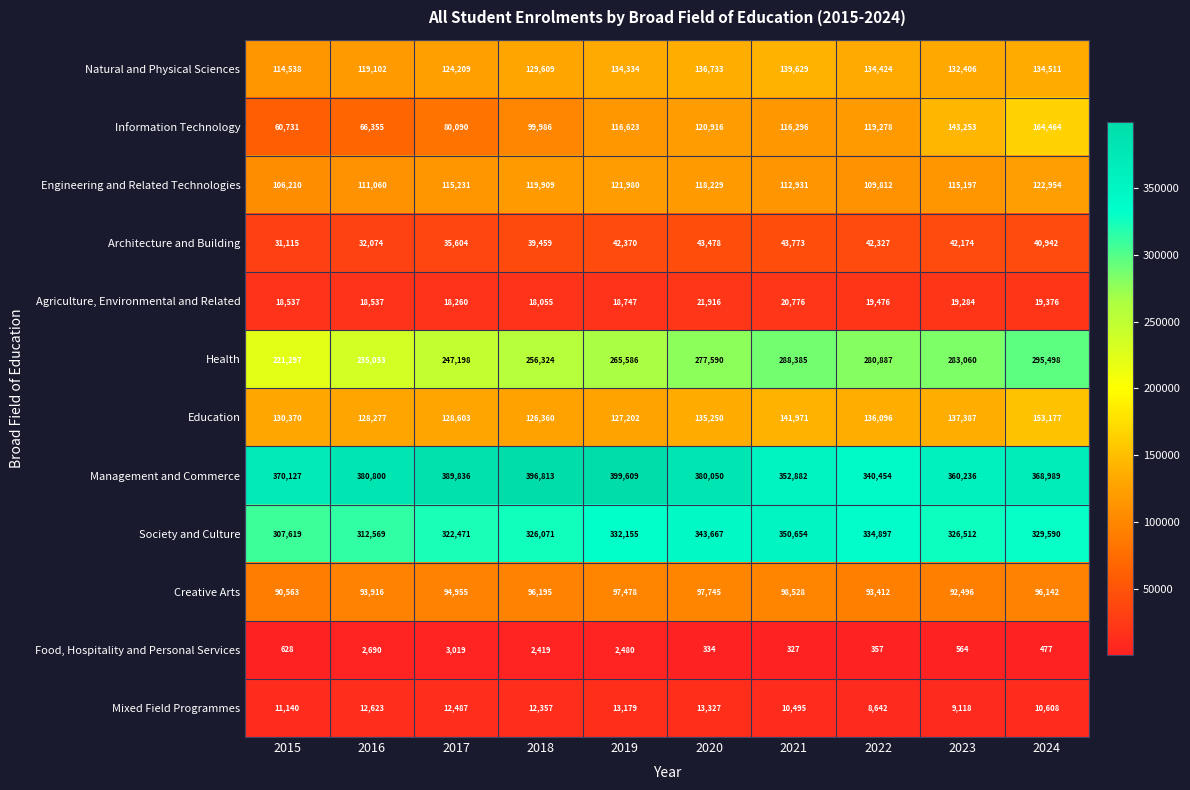

Between 2019 and 2021, which series saw the biggest shift?

Management and Commerce